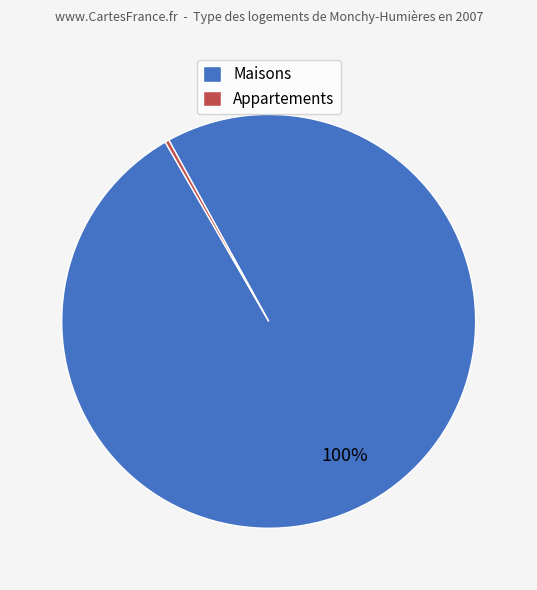

Does any single category account for the majority?

Yes